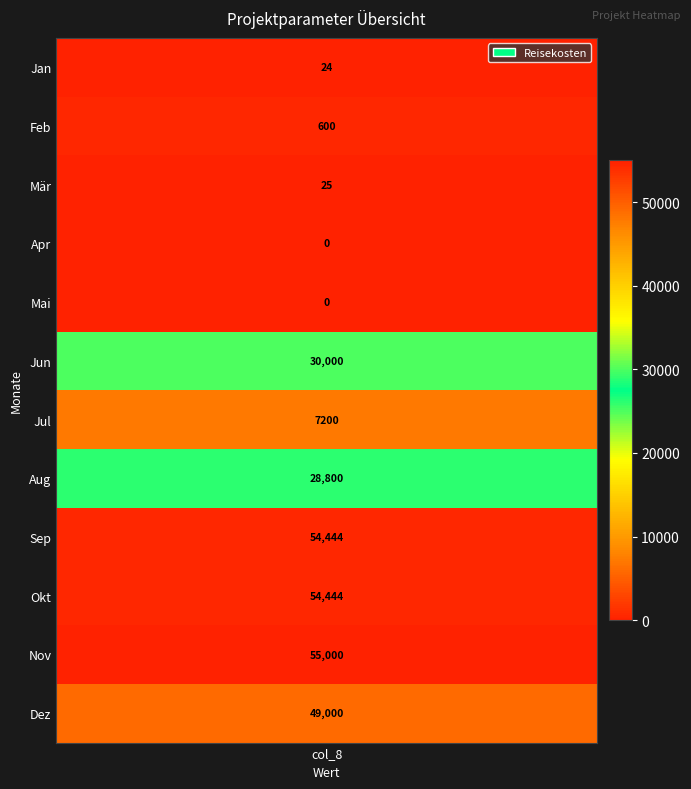

Count the number of data series in this chart.

1